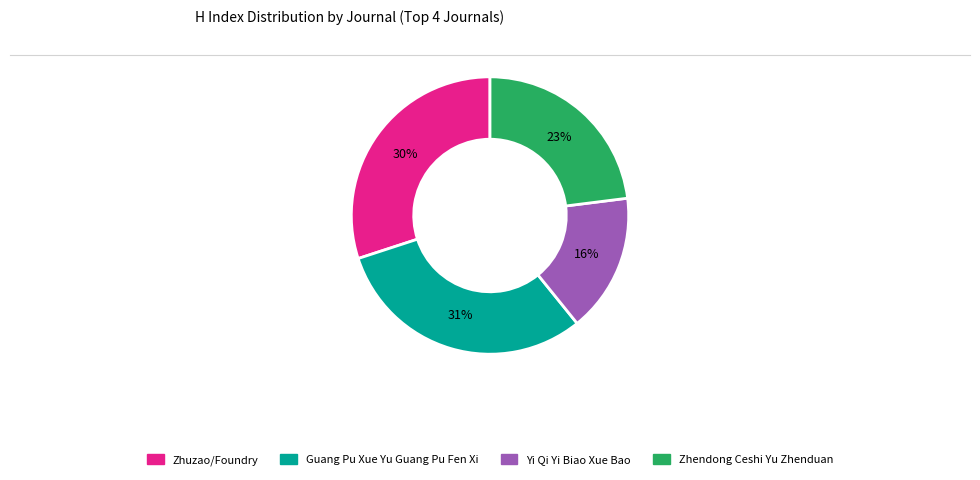

Rank the categories by value from highest to lowest.

Guang Pu Xue Yu Guang Pu Fen Xi, Zhuzao/Foundry, Zhendong Ceshi Yu Zhenduan, Yi Qi Yi Biao Xue Bao